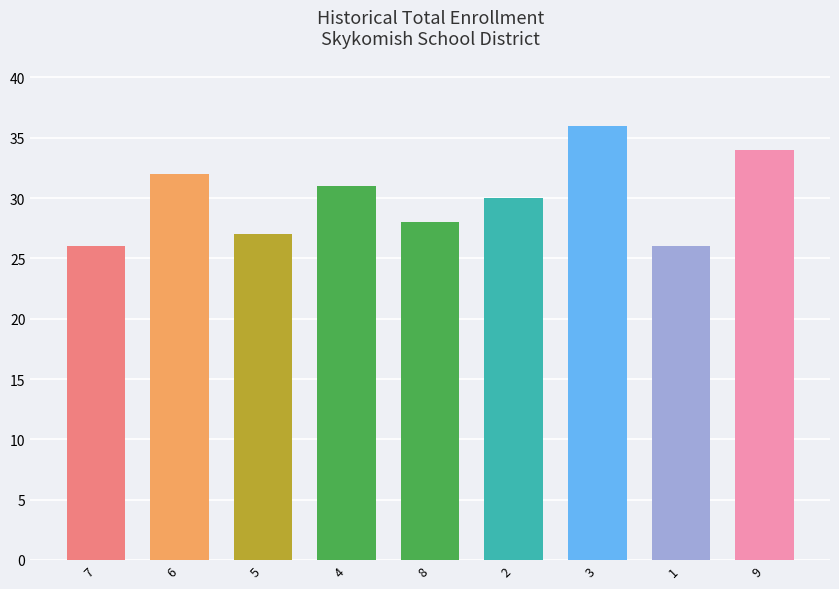

Is it true that the value at 4 is 31?

True